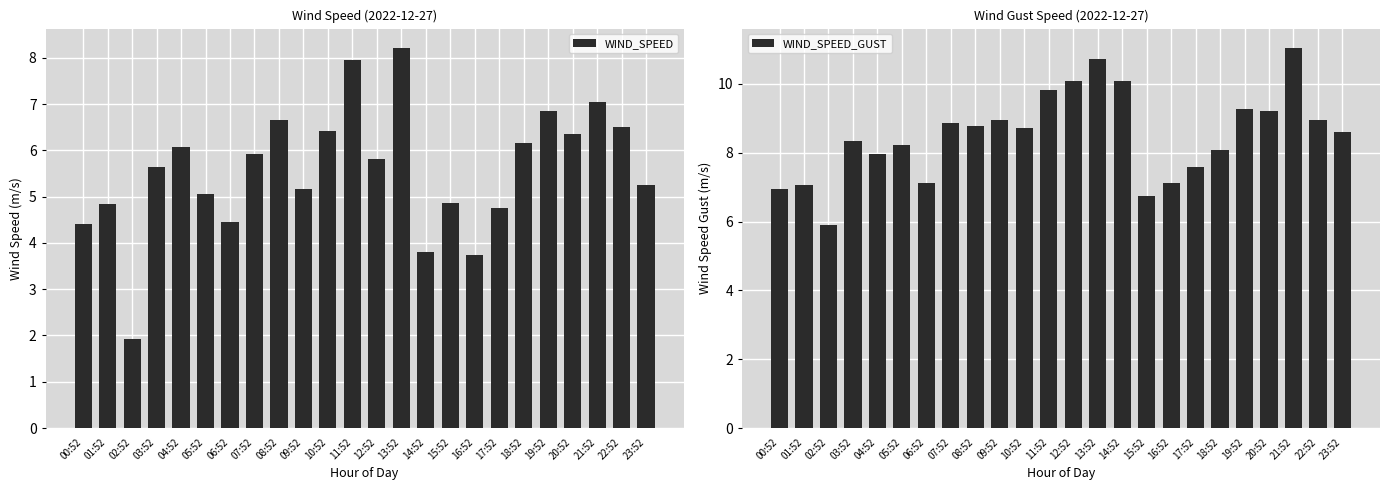

Rank the series by their maximum value, from lowest to highest.

WIND_SPEED, WIND_SPEED_GUST